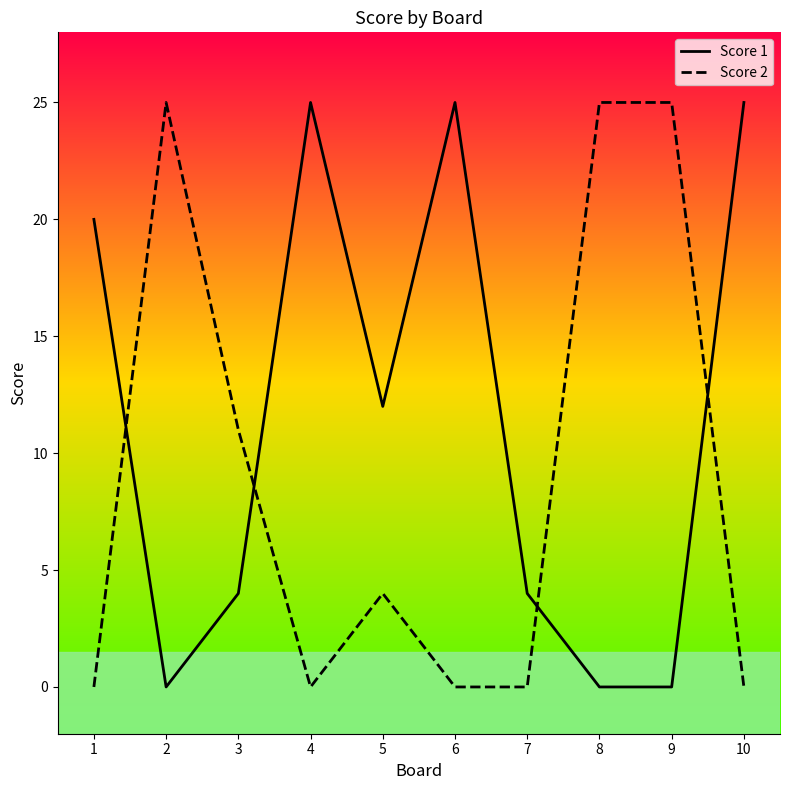

What is the average value of the Score 1 series?

12